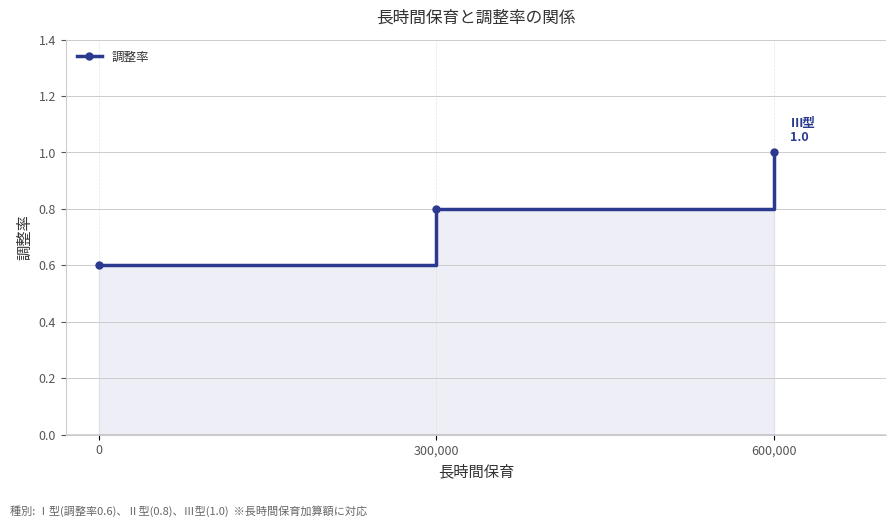

Count the values in the range 0 to 1.

3